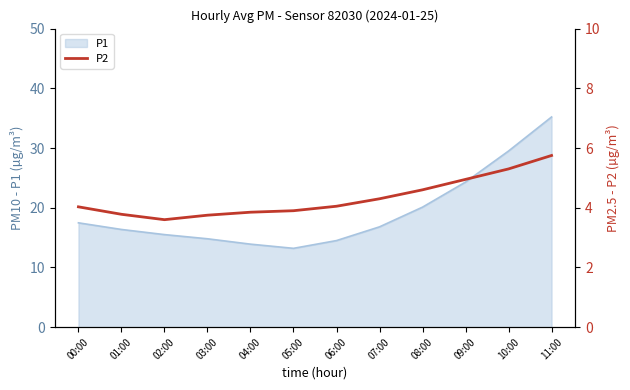

True or false: P1 has a value of 16.8 at 07:00.

True